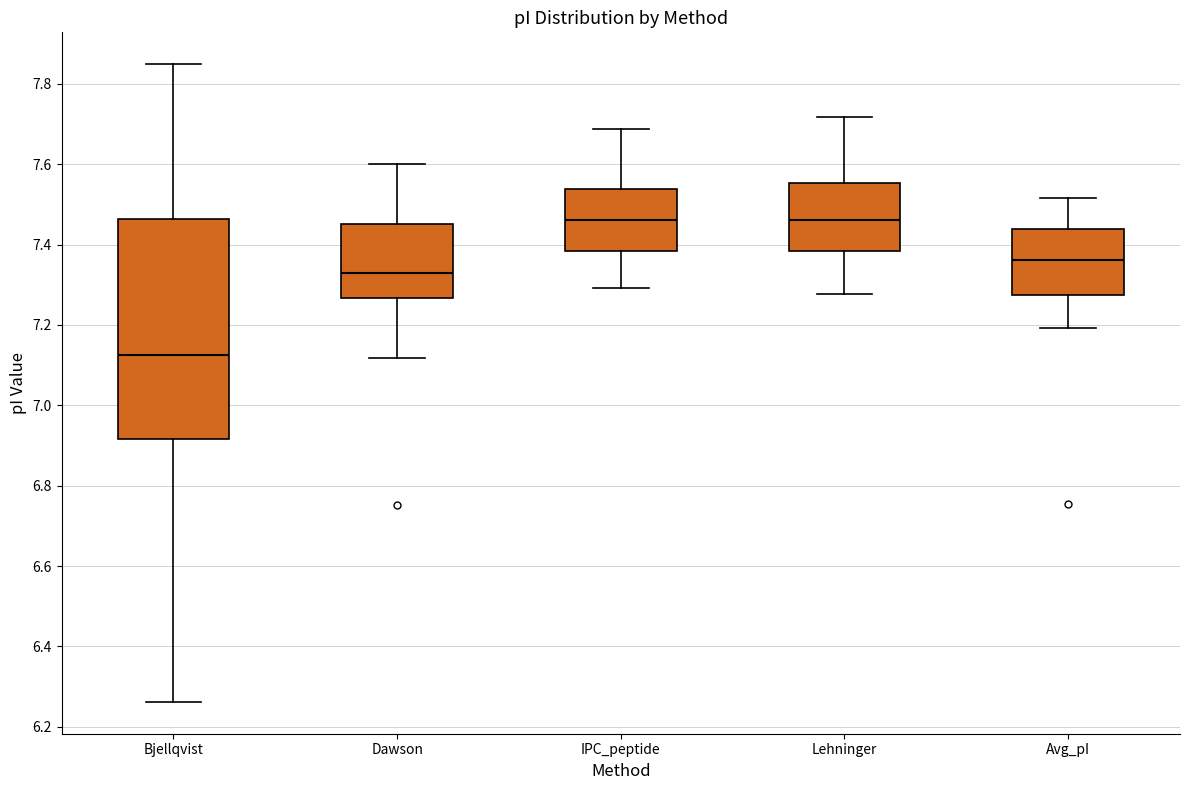

Which box is the tallest, from its lower edge to its upper edge?

Bjellqvist